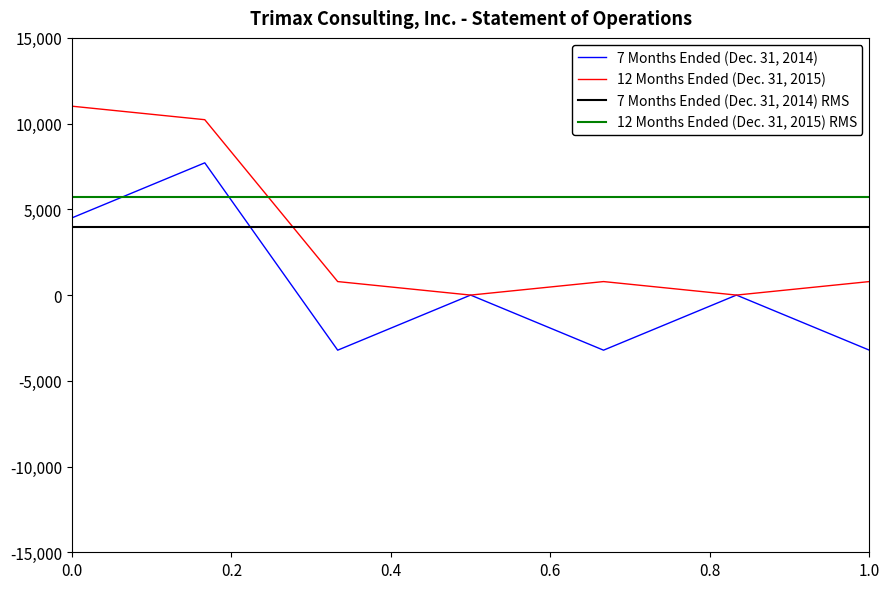

True or false: 7 Months Ended (Dec. 31, 2014) and 12 Months Ended (Dec. 31, 2015) intersect in this chart.

False